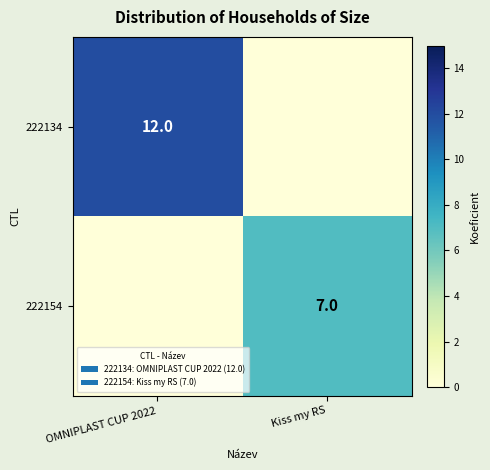

True or false: 222154 has a value of 2 at Kiss my RS.

False